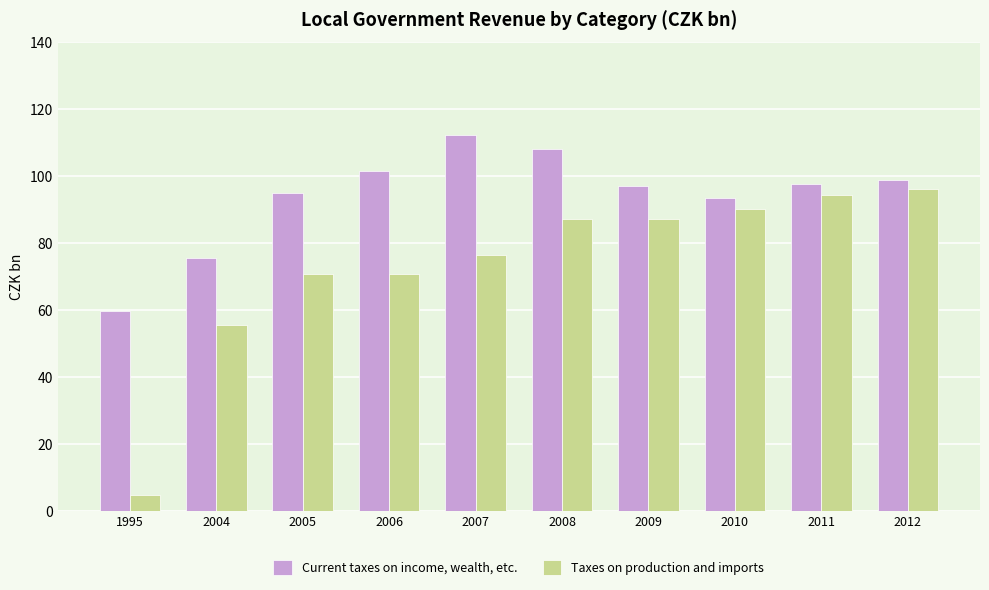

True or false: Taxes on production and imports has a value of 70.9 at 2005.

True